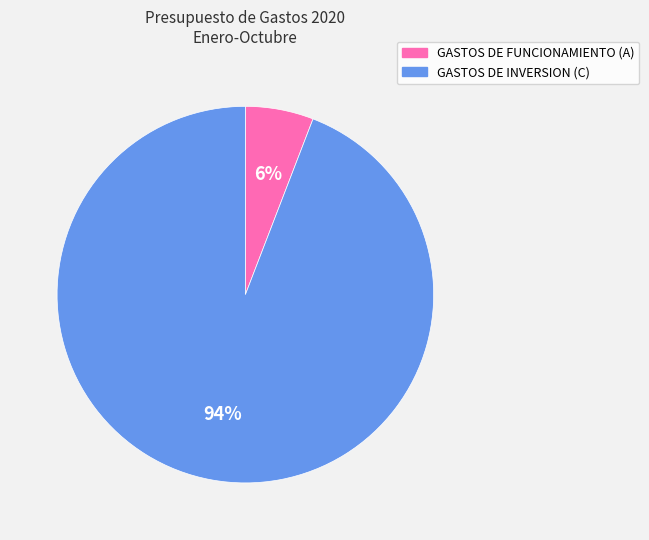

Is it true that GASTOS DE INVERSION (C) is 94% of the pie?

True